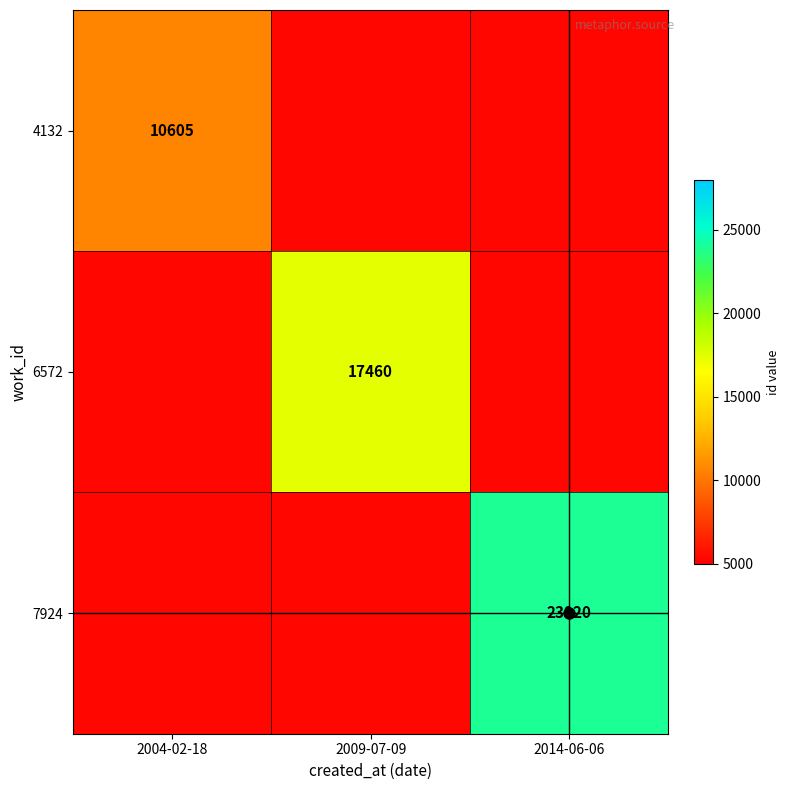

Between 2009-07-09 and 2014-06-06, which is larger?

2009-07-09